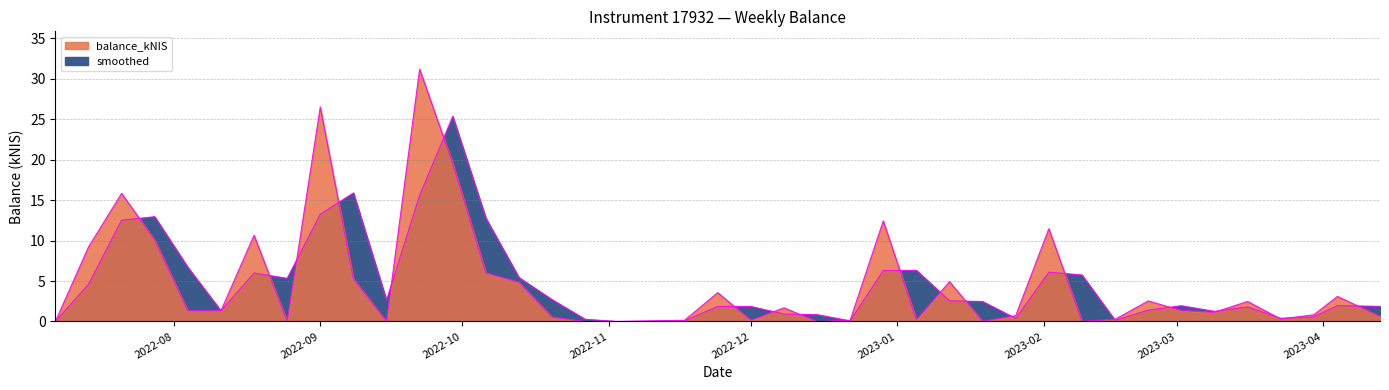

What is the sum of the smoothed values at 2022-09-08 and 2022-11-24?

17.8